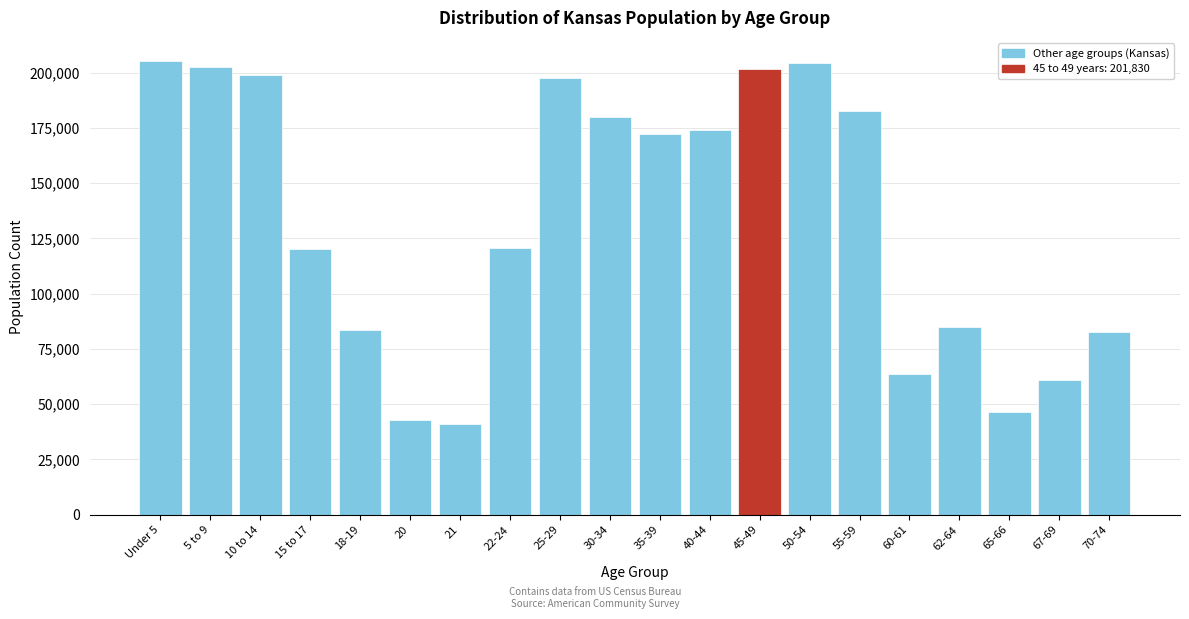

Is it true that the value at 10 to 14 is 198884?

True